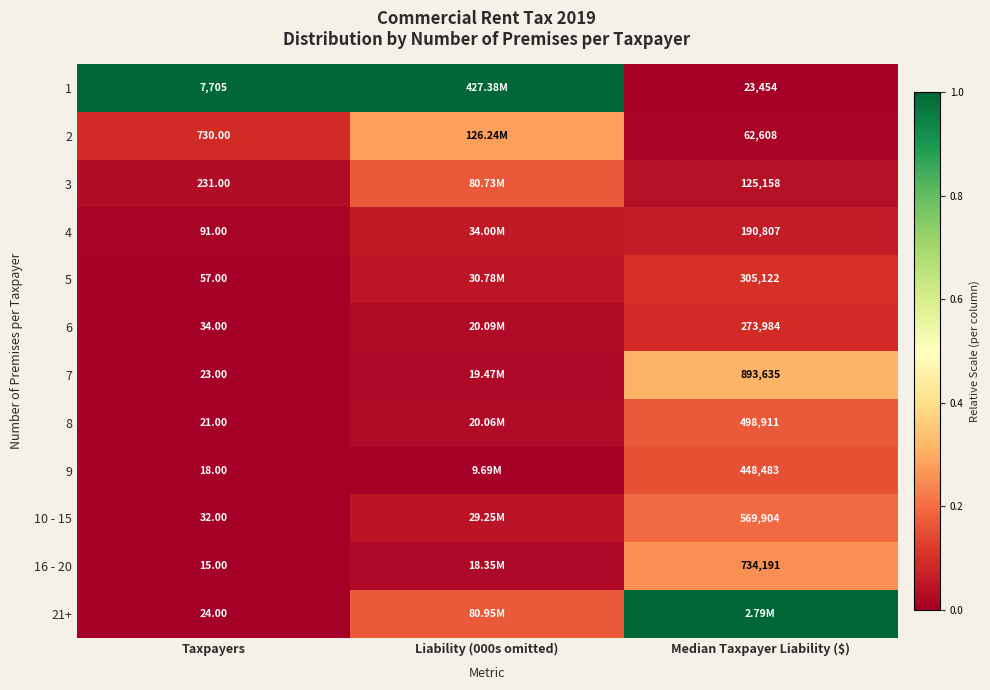

Rank the series by their maximum value, from lowest to highest.

4, 6, 5, 9, 3, 8, 10 - 15, 16 - 20, 2, 7, 1, 21+